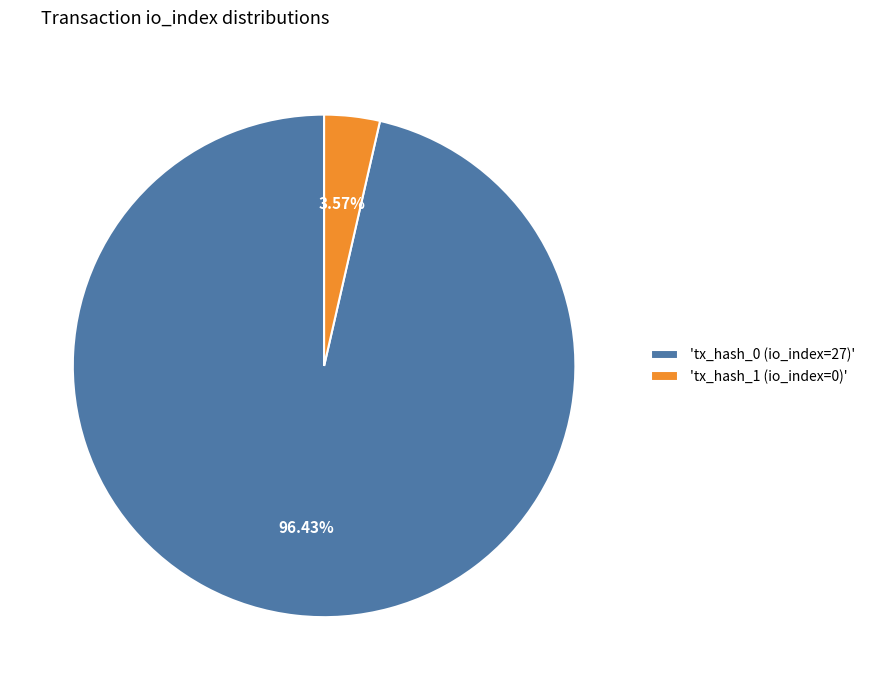

Which has a higher value, 'tx_hash_1 (io_index=0)' or 'tx_hash_0 (io_index=27)'?

'tx_hash_0 (io_index=27)'